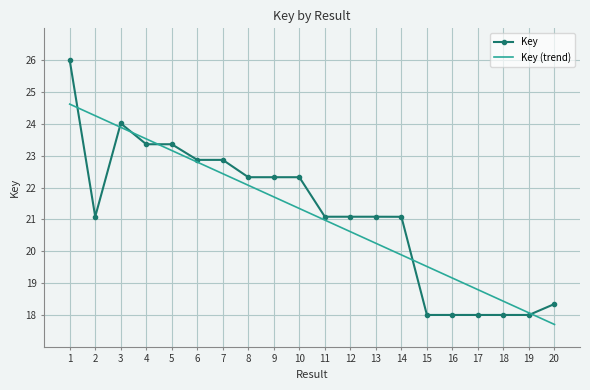

What is the smallest value displayed?

17.7